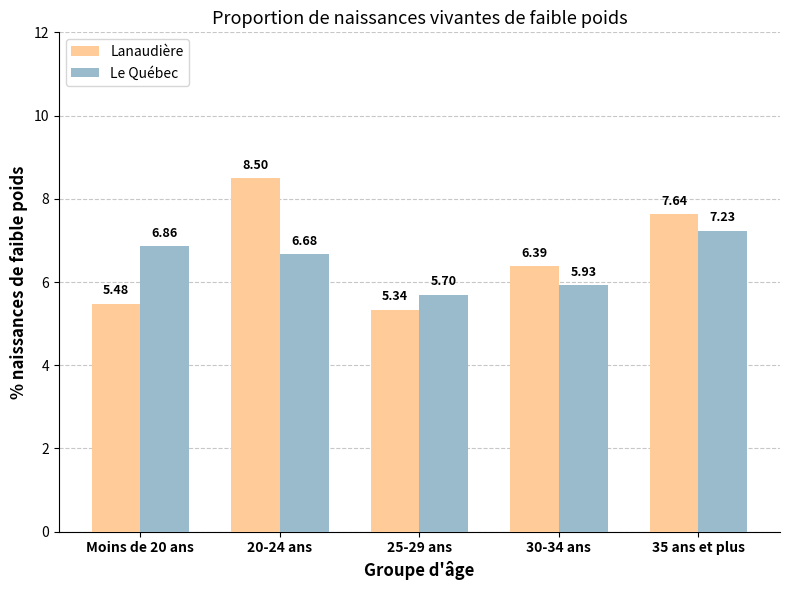

What is the difference between the maximum and minimum values in the Le Québec series?

1.5